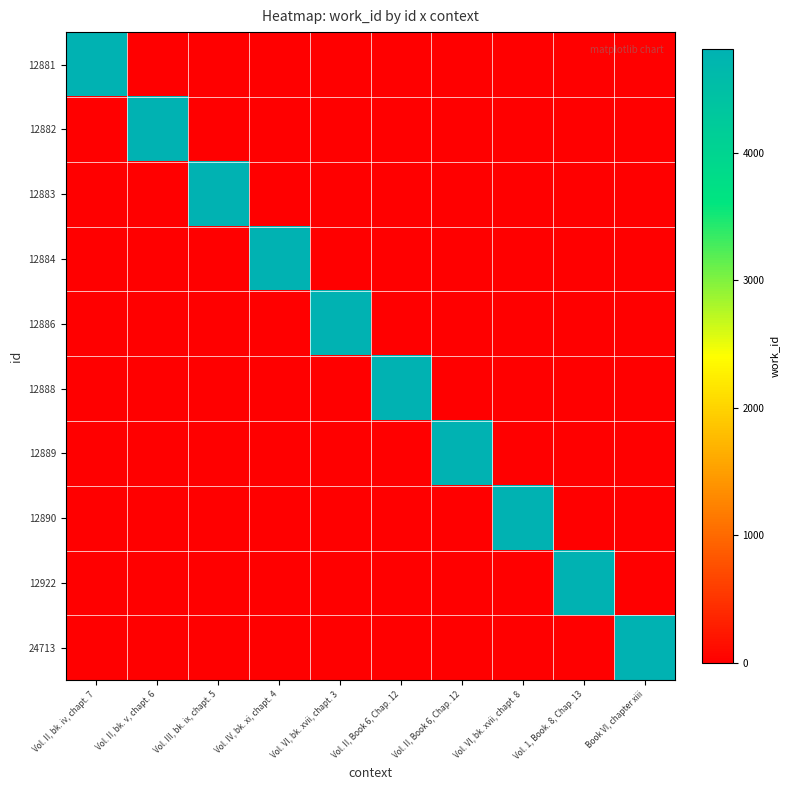

Rank the series at Vol. 1, Book. 8, Chap. 13 from highest to lowest value.

12922, 12881, 12882, 12883, 12884, 12886, 12888, 12889, 12890, 24713